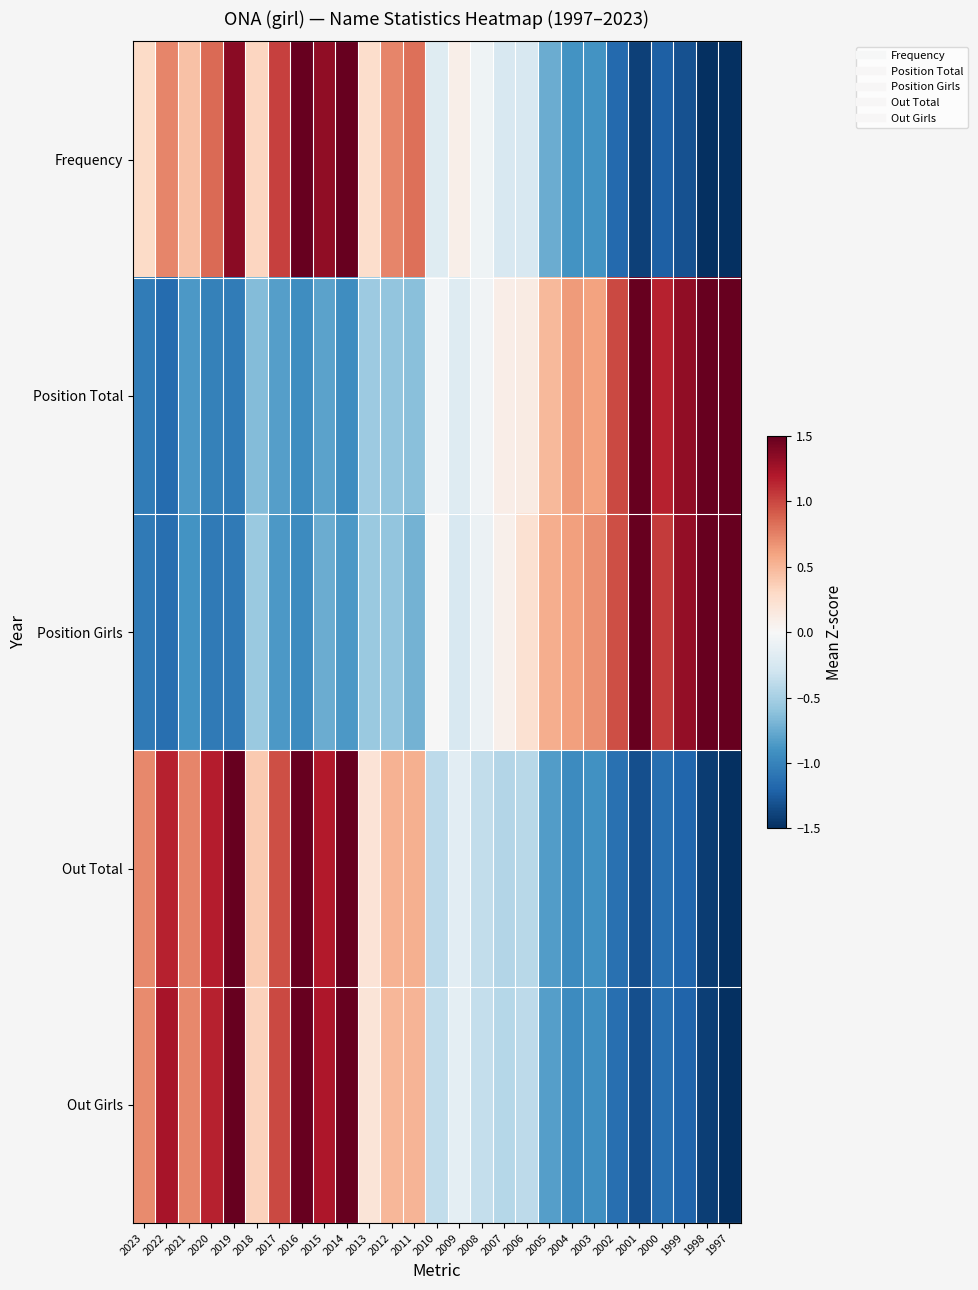

At how many categories does at least one series exceed 0?

25